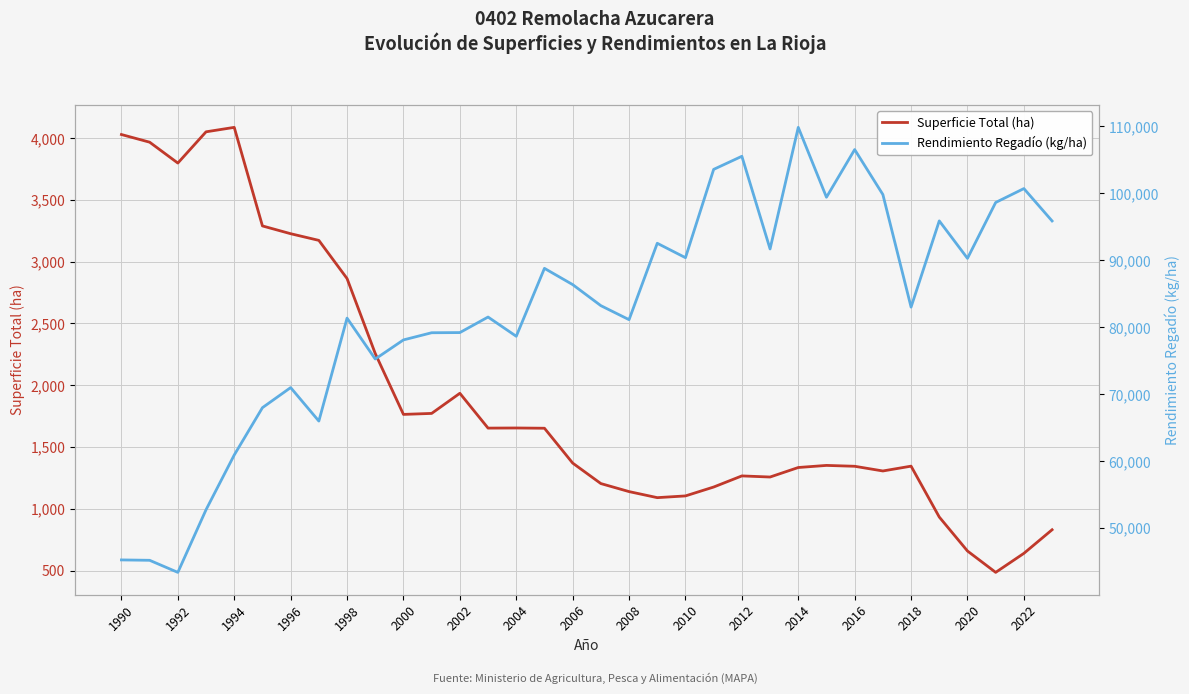

Which series has the largest total across all categories?

Rendimiento Regadío (kg/ha)